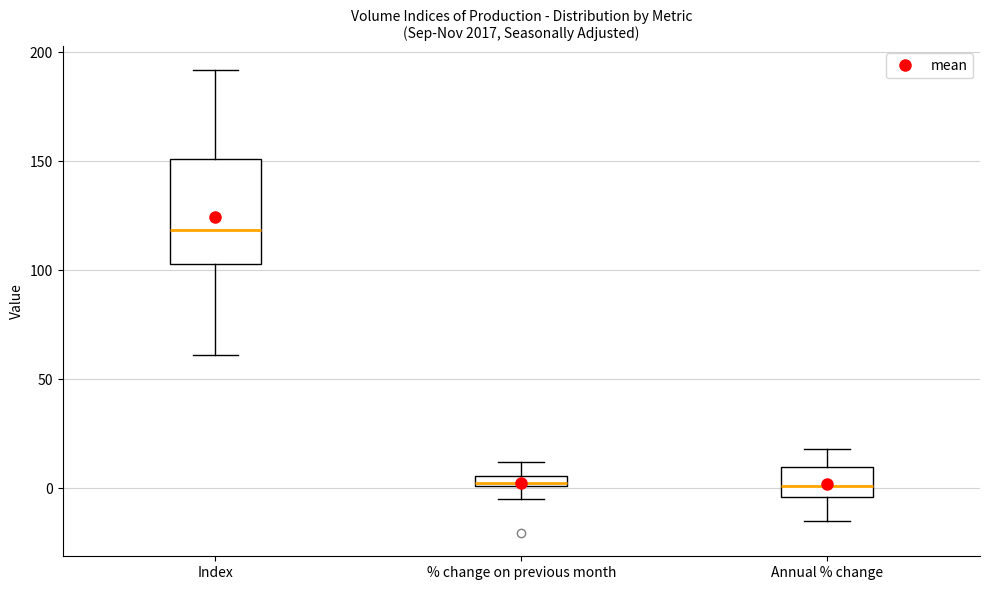

Comparing the boxes themselves (not the whiskers), which one is the tallest?

Index